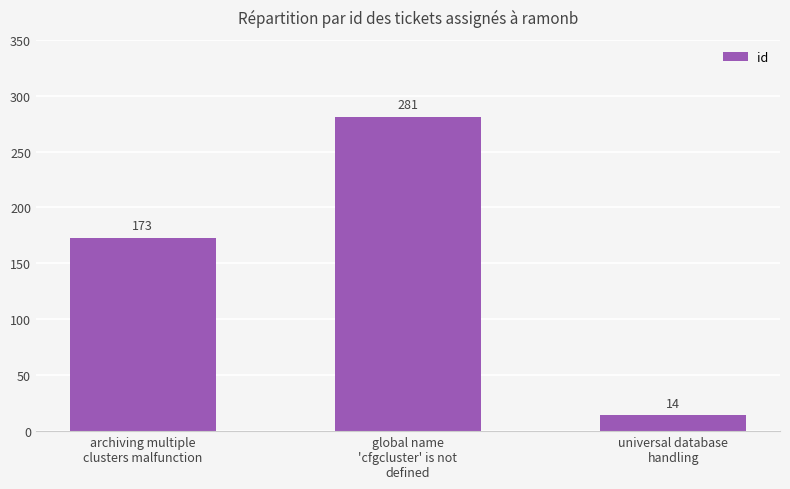

Rank the categories by value from highest to lowest.

global name
'cfgcluster' is not
defined, archiving multiple
clusters malfunction, universal database
handling